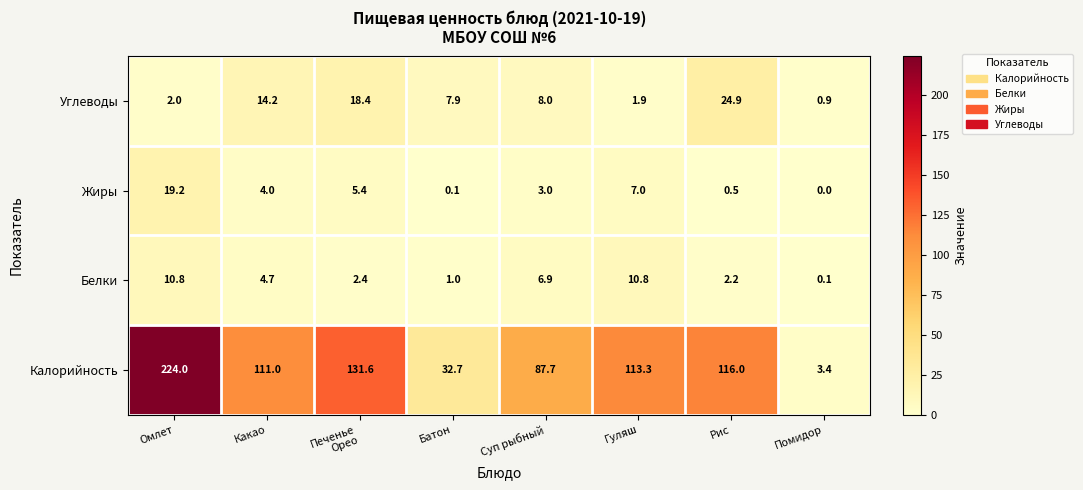

Which series changed the most between Омлет and Гуляш?

Калорийность